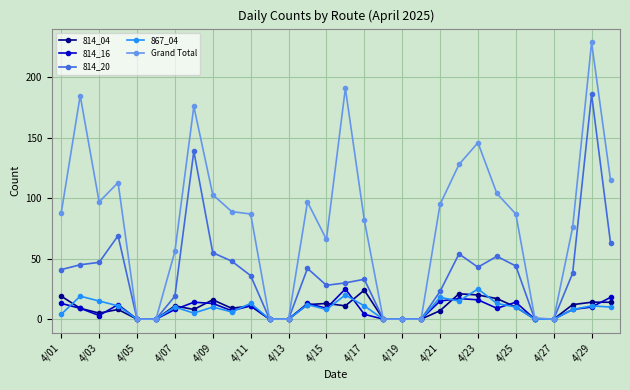

How many distinct data groups are displayed?

5